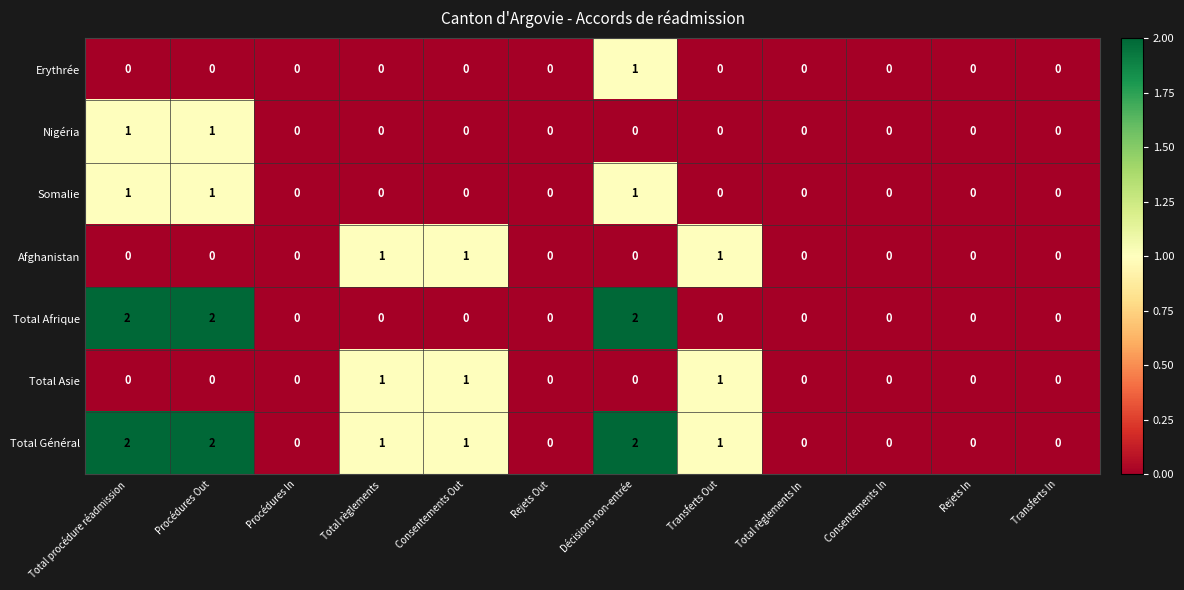

How many Nigéria values are between 0 and 1?

12